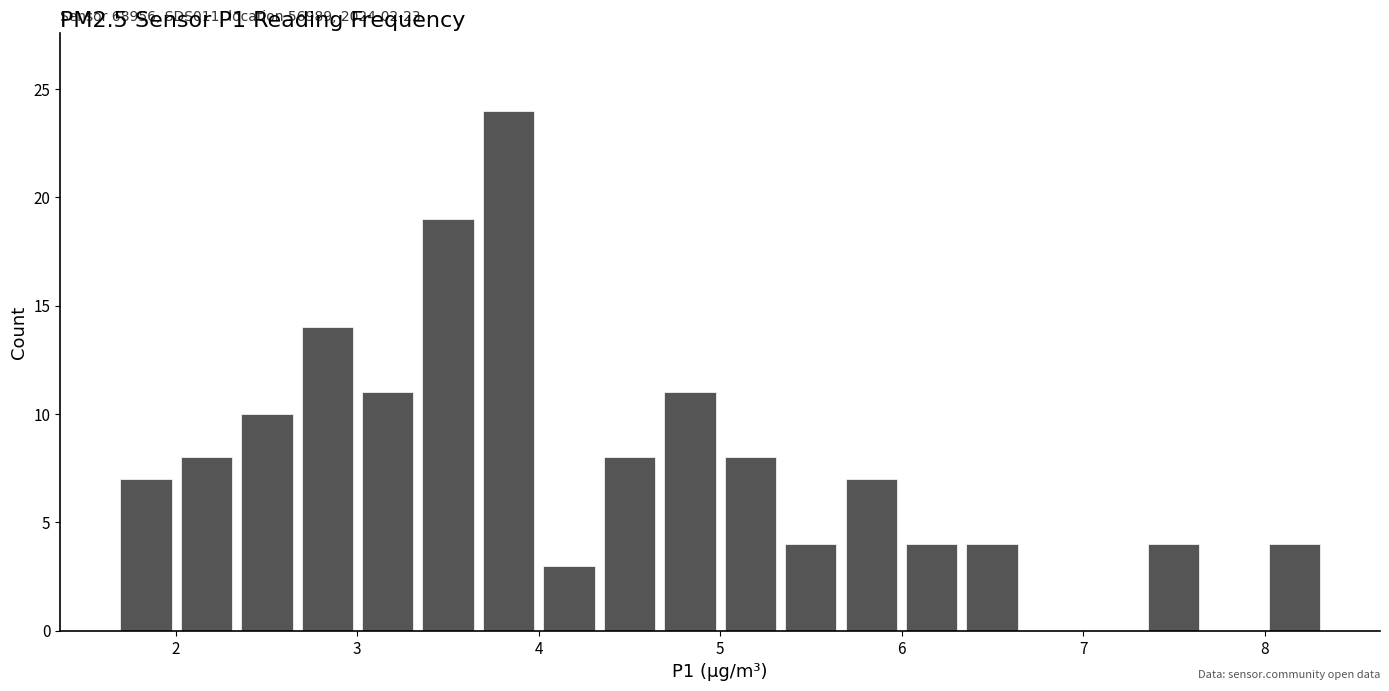

Around what value on the x-axis is the tallest bar? Give the approximate position of its centre, as read against the axis.

3.8